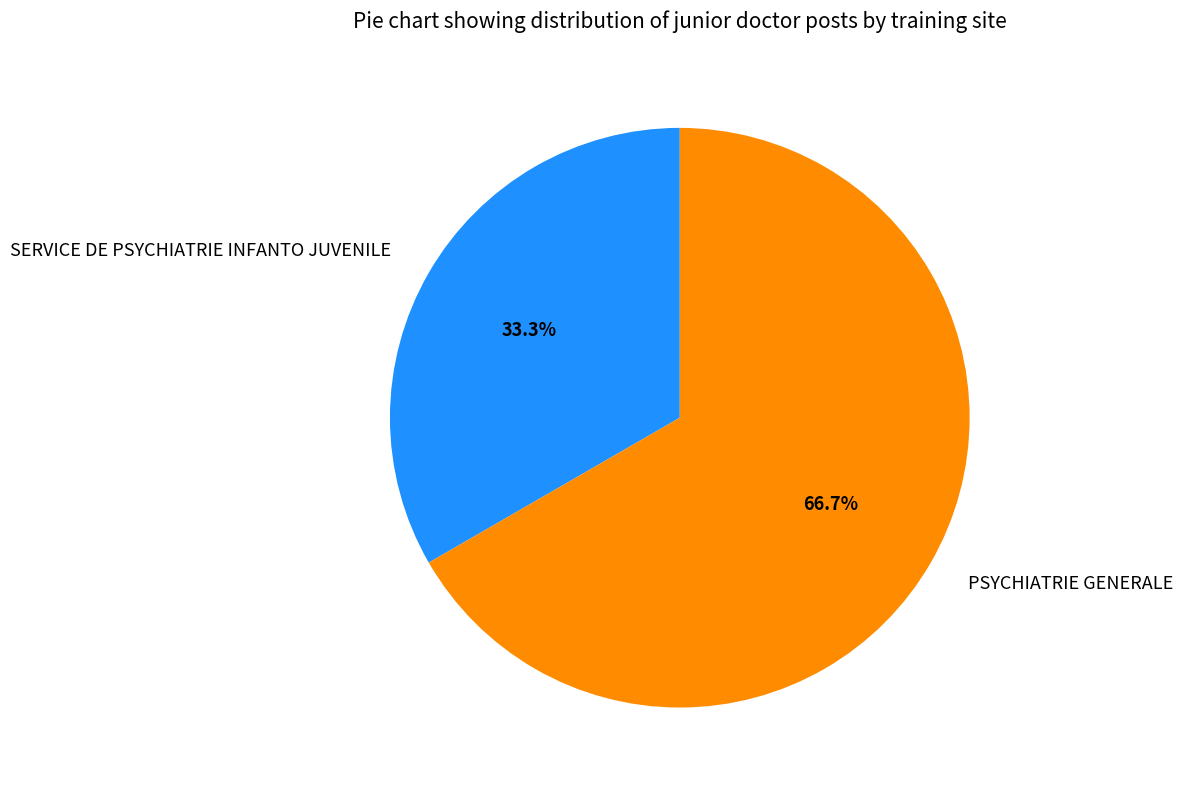

Which category has the biggest portion of the pie?

PSYCHIATRIE GENERALE